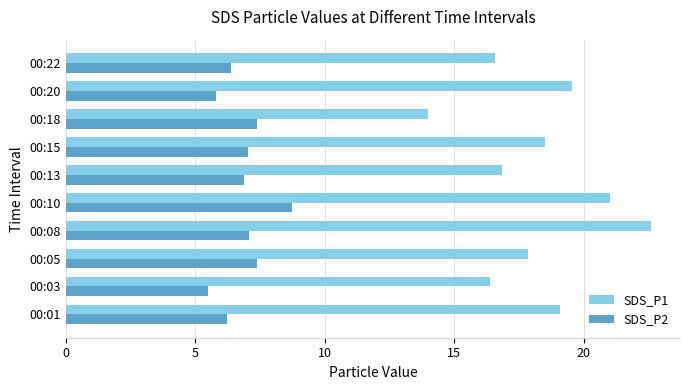

The value of SDS_P1 at 00:22 is 27.1. True or false?

False